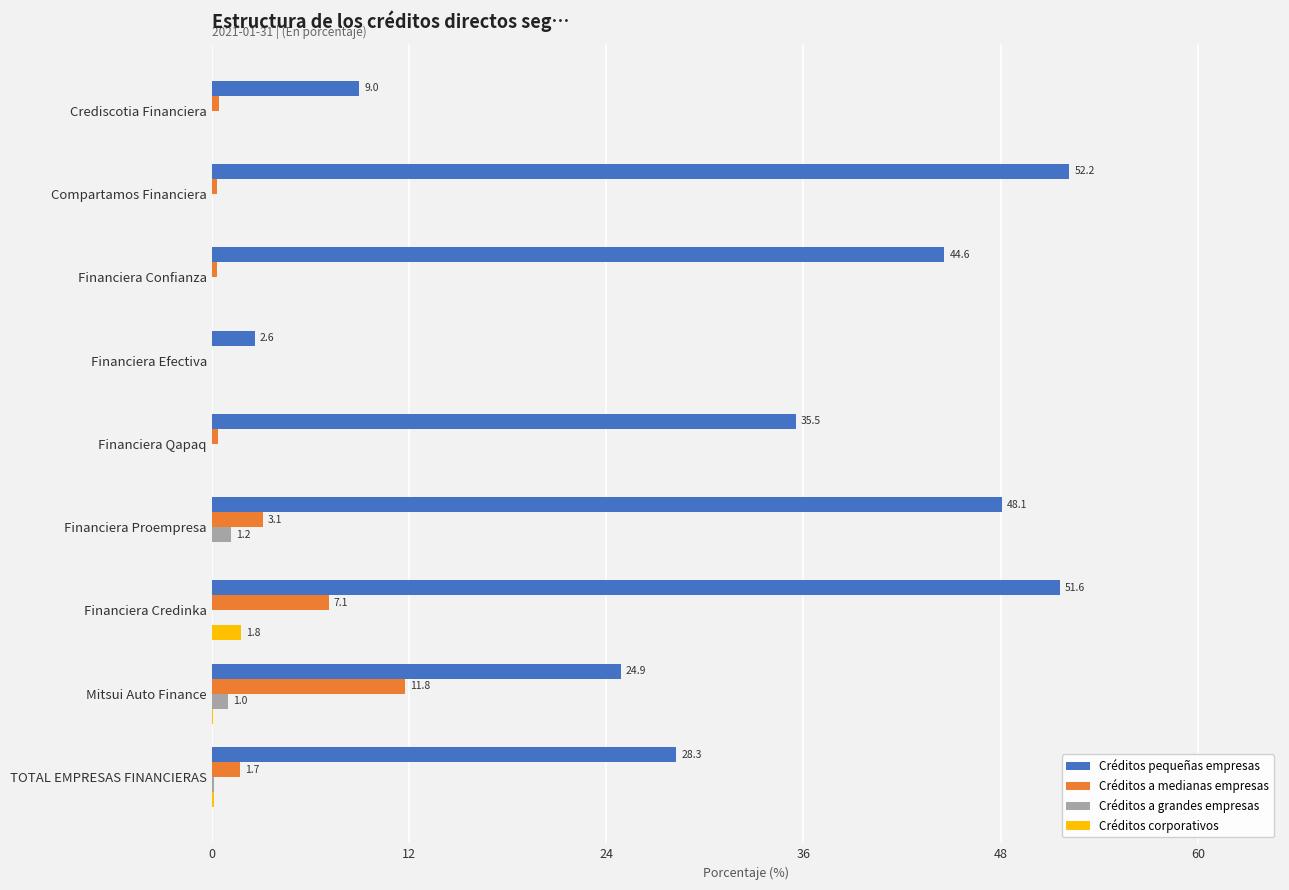

Which series has the largest total across all categories?

Créditos pequeñas empresas